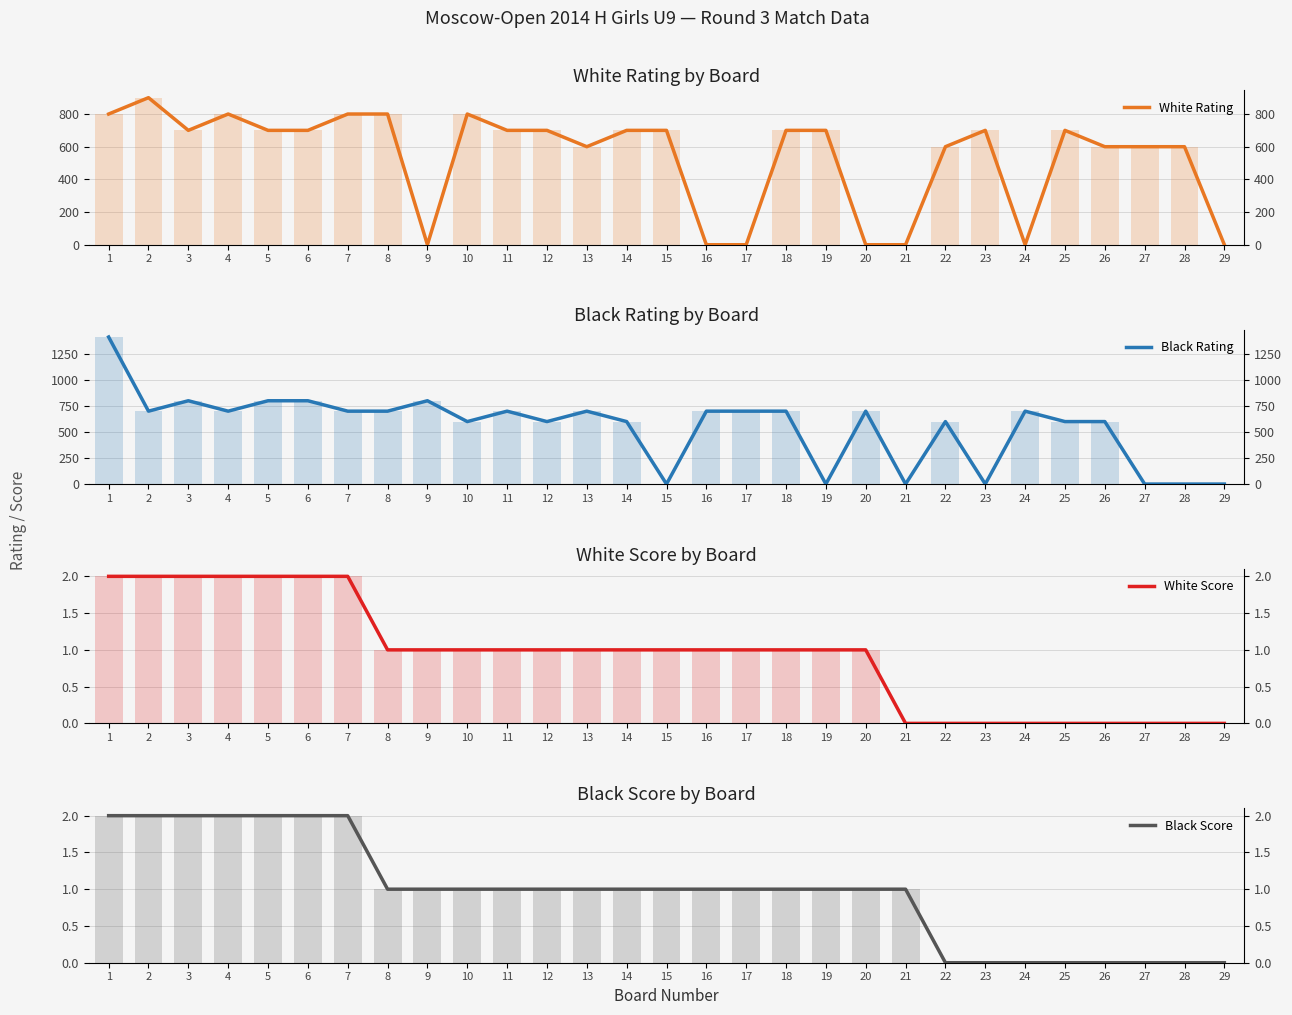

Reading left to right, list all the values displayed in this chart.

White Rating: 1=800	2=900	3=700	4=800	5=700	6=700	7=800	8=800	9=0	10=800	11=700	12=700	13=600	14=700	15=700	16=0	17=0	18=700	19=700	20=0	21=0	22=600	23=700	24=0	25=700	26=600	27=600	28=600	29=0
Black Rating: 1=1412	2=700	3=800	4=700	5=800	6=800	7=700	8=700	9=800	10=600	11=700	12=600	13=700	14=600	15=0	16=700	17=700	18=700	19=0	20=700	21=0	22=600	23=0	24=700	25=600	26=600	27=0	28=0	29=0
White Score: 1=2	2=2	3=2	4=2	5=2	6=2	7=2	8=1	9=1	10=1	11=1	12=1	13=1	14=1	15=1	16=1	17=1	18=1	19=1	20=1	21=0	22=0	23=0	24=0	25=0	26=0	27=0	28=0	29=0
Black Score: 1=2	2=2	3=2	4=2	5=2	6=2	7=2	8=1	9=1	10=1	11=1	12=1	13=1	14=1	15=1	16=1	17=1	18=1	19=1	20=1	21=1	22=0	23=0	24=0	25=0	26=0	27=0	28=0	29=0